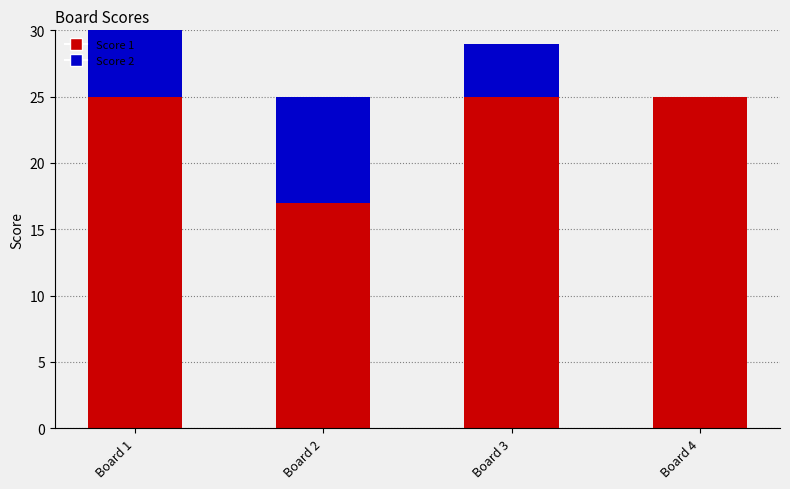

Are the bars horizontal?

No